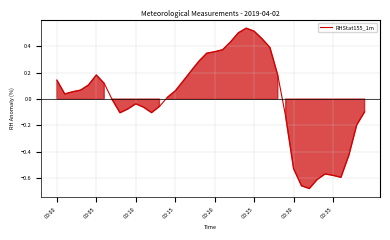

What is the difference between the maximum and minimum values?

1.2